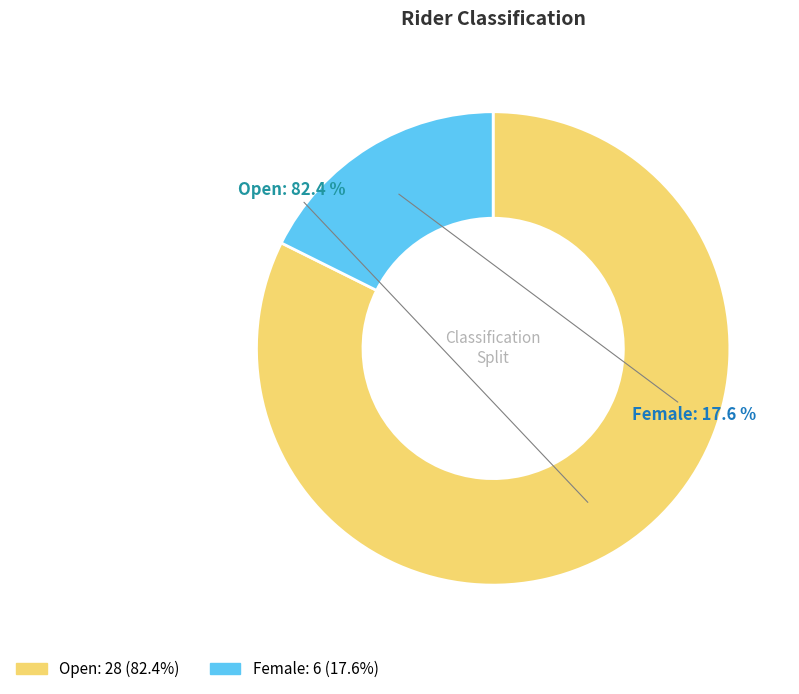

Which category has the smallest portion of the pie?

Female